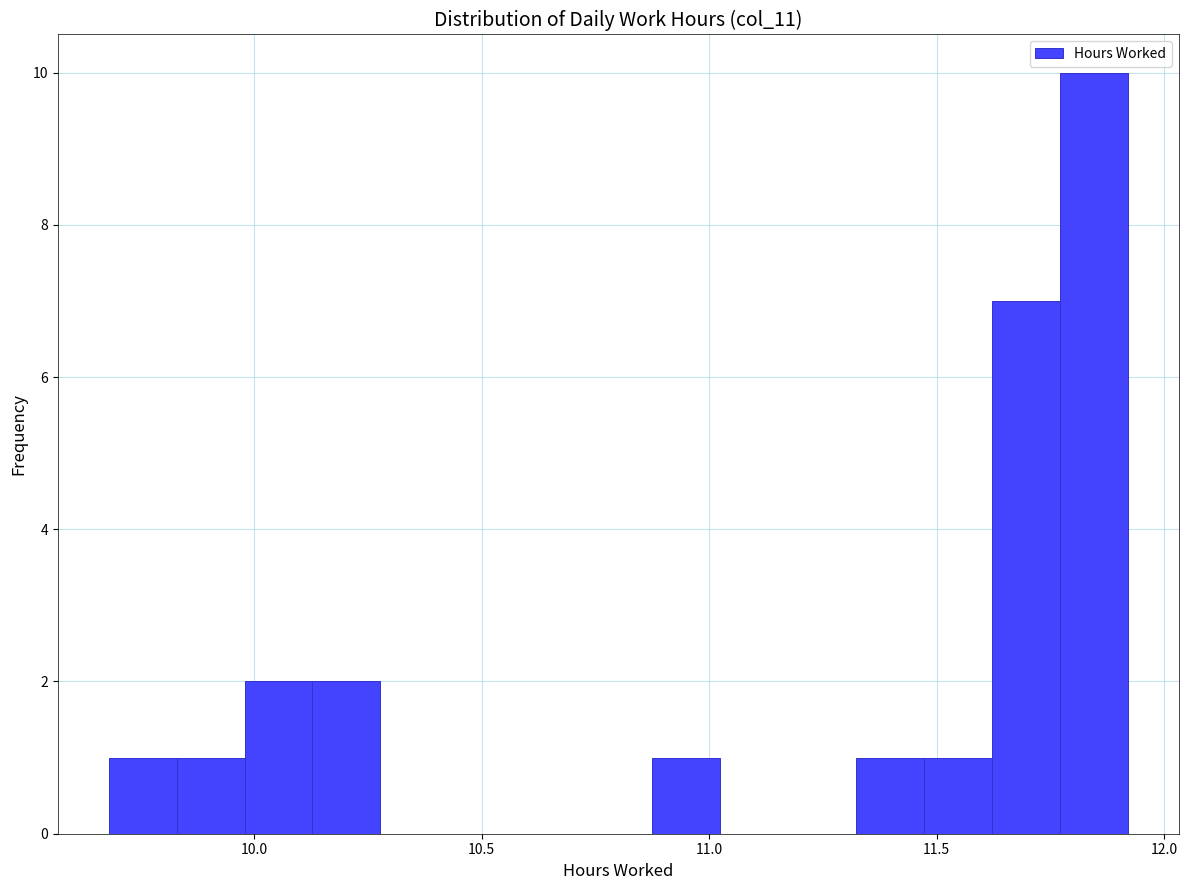

Read against the x-axis, roughly where is the centre of the tallest bar?

11.85